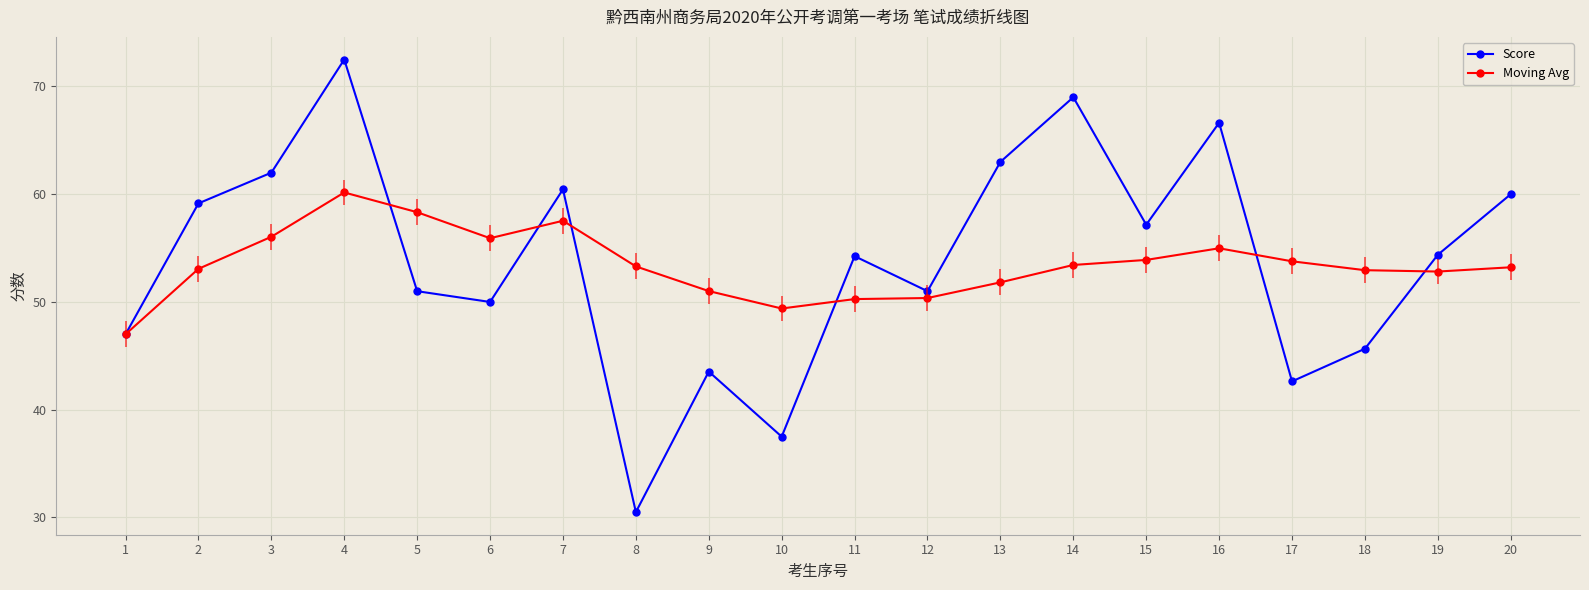

Where is Score nearest to the value 51?

5